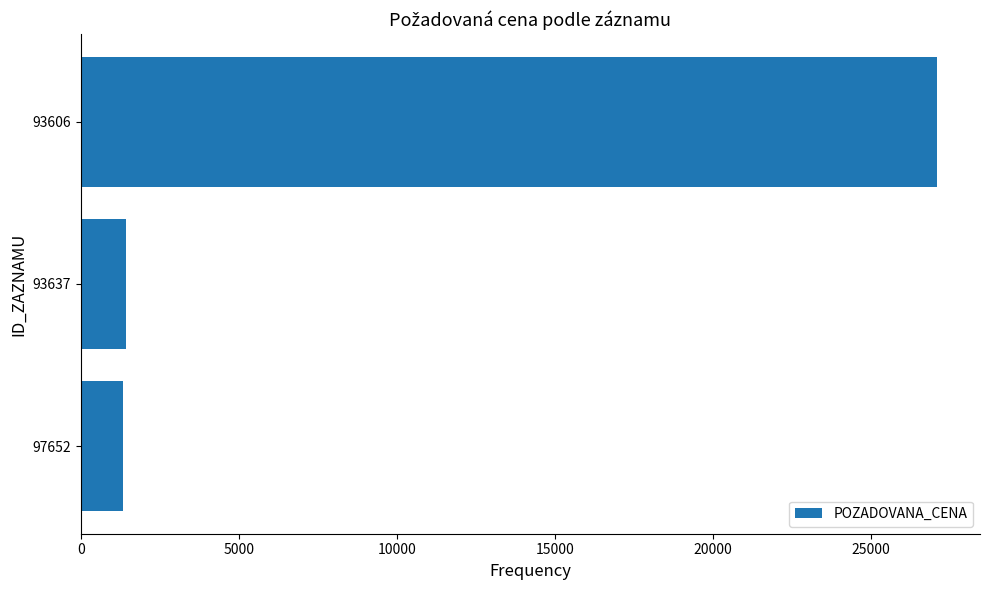

Approximately how many times larger is the value at 97652 compared to 93637?

0.9